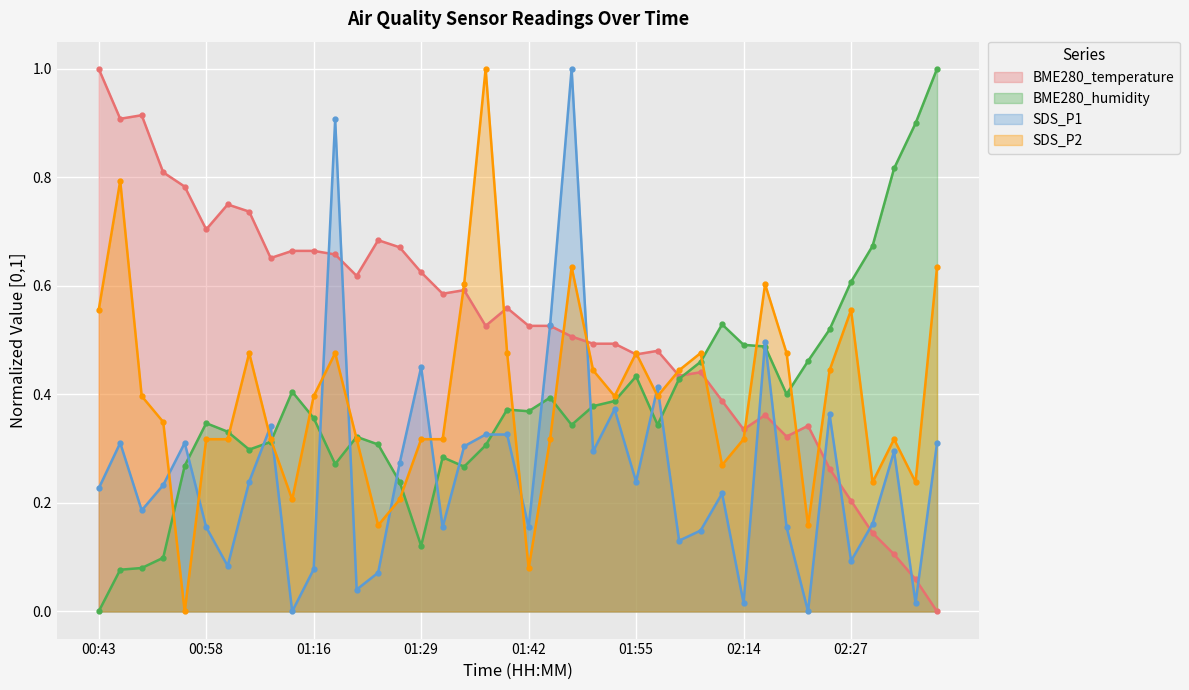

What is the sum of all SDS_P1 values?

10.4